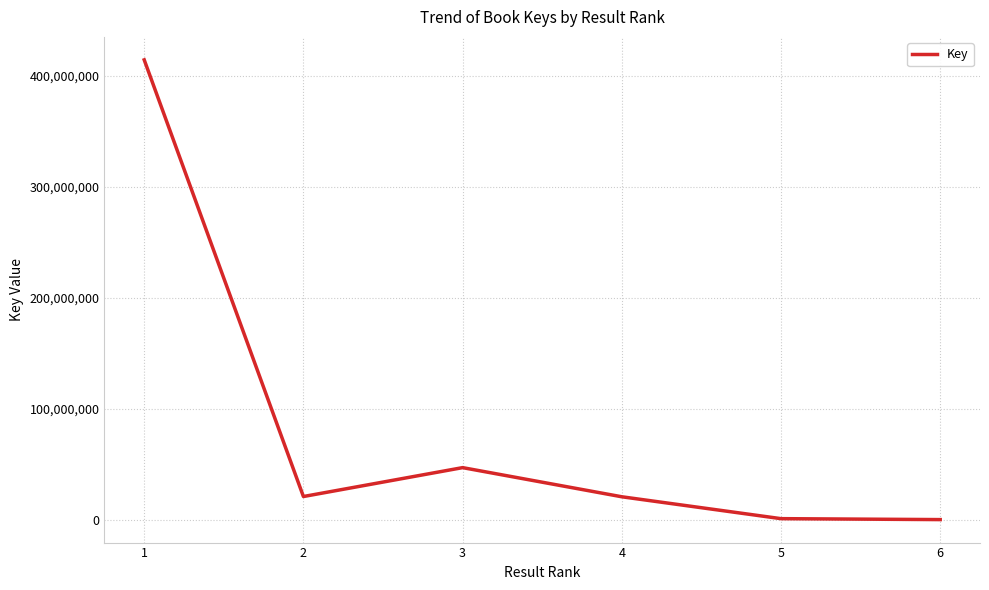

Where does the data first go above 21107756?

1